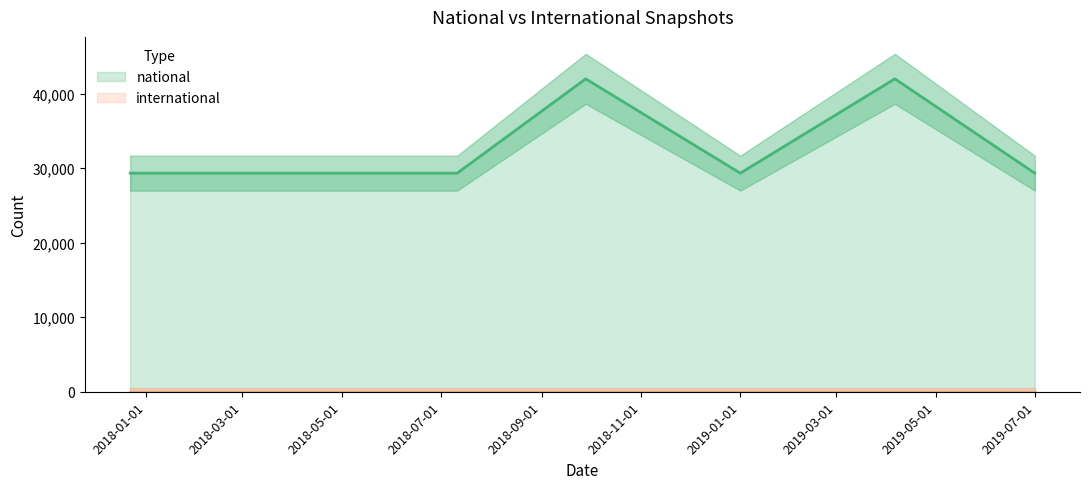

What are all the series names shown in the legend?

national, international